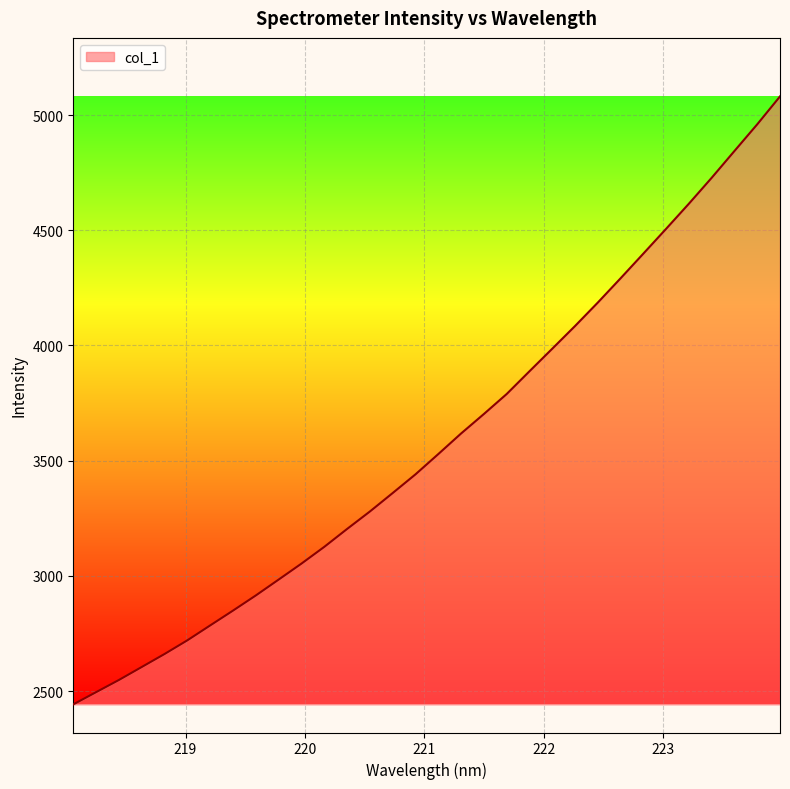

Does the chart have visible grid lines?

Yes